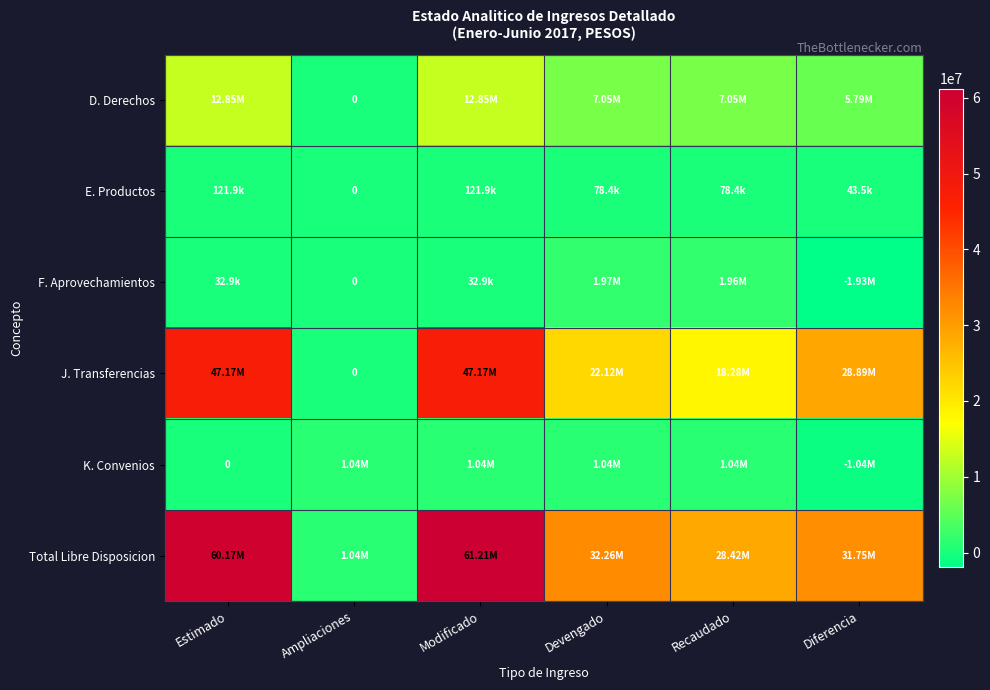

True or false: J. Transferencias has a value of 33282175.4 at Devengado.

False